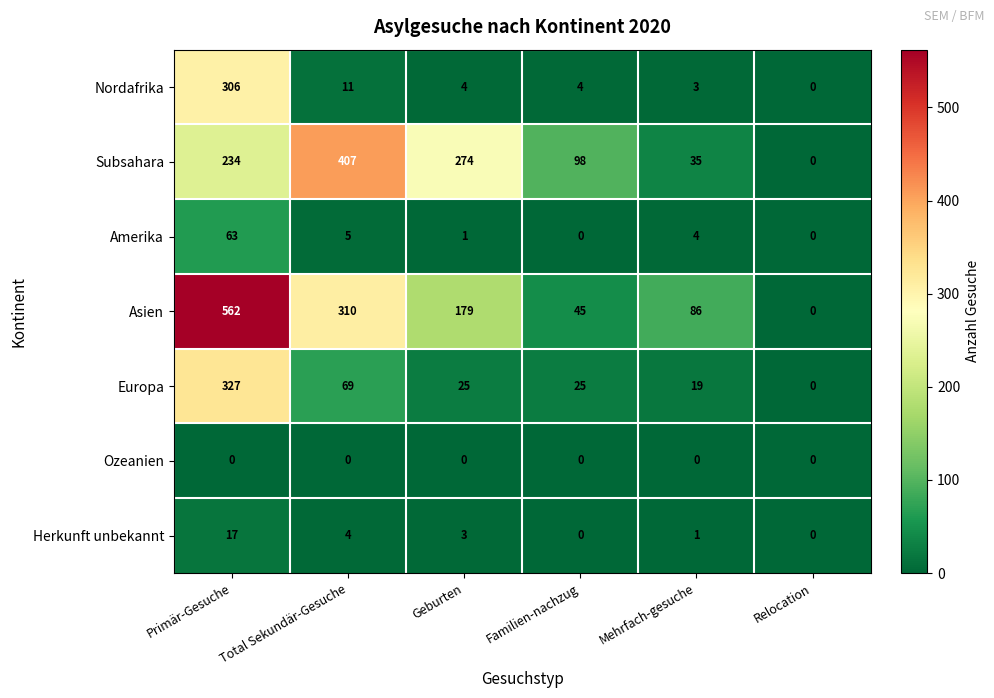

The Asien series shows 141 at Mehrfach-gesuche. True or false?

False